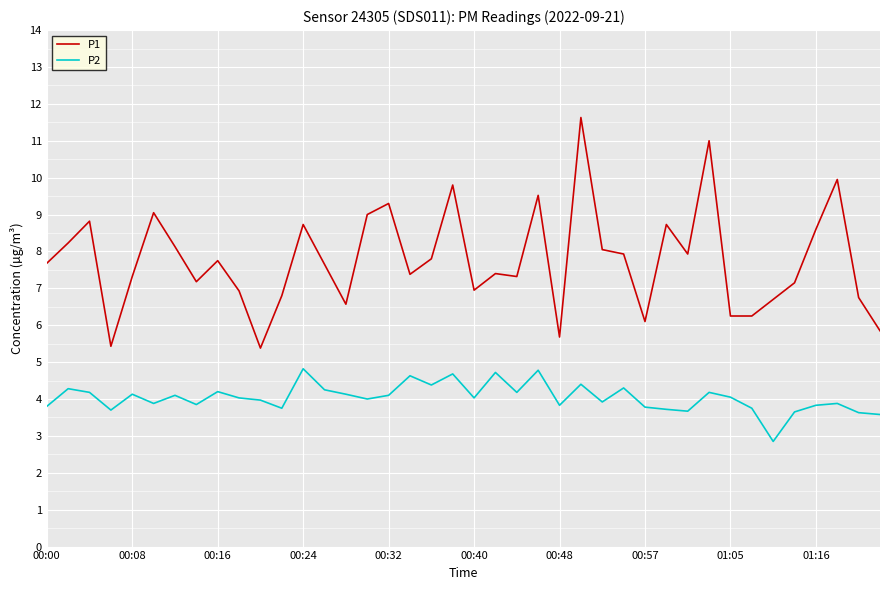

Which series has the largest total across all categories?

P1